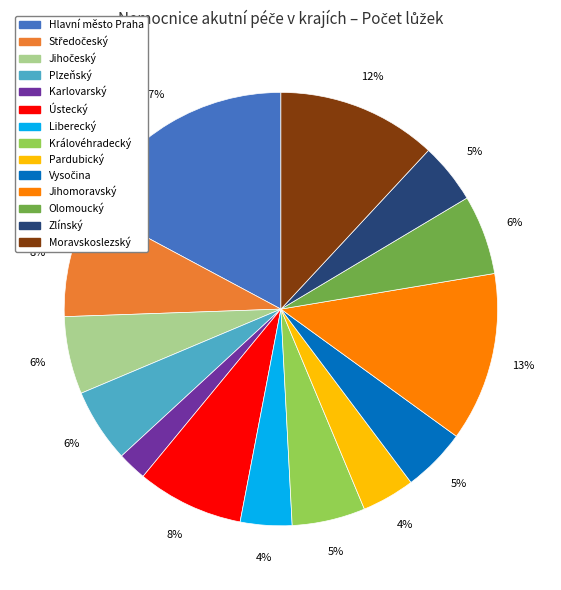

Is there any slice that represents more than half of the pie?

No